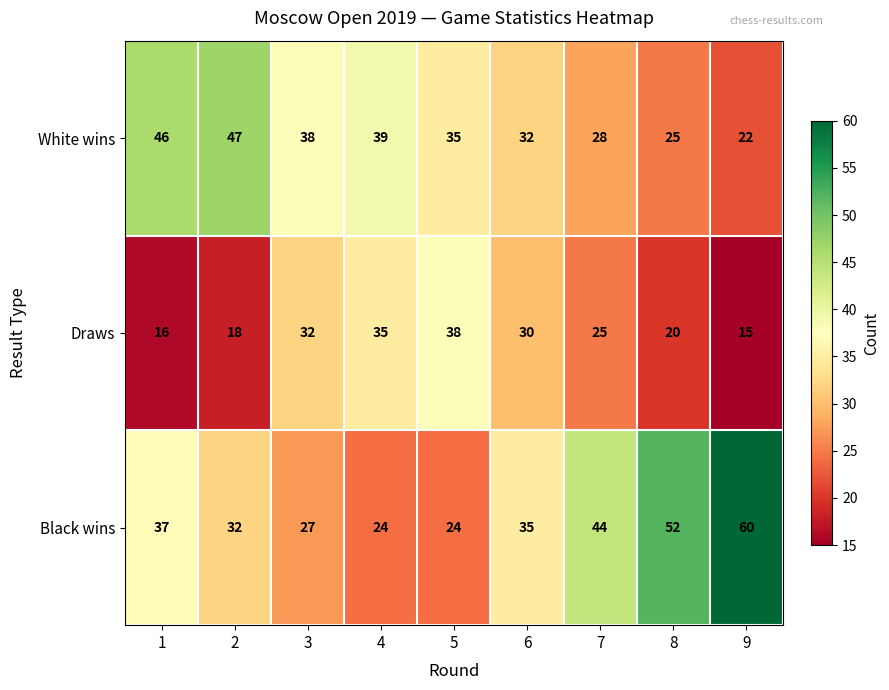

Is the value of Black wins at 6 greater than the value of White wins at 9?

Yes